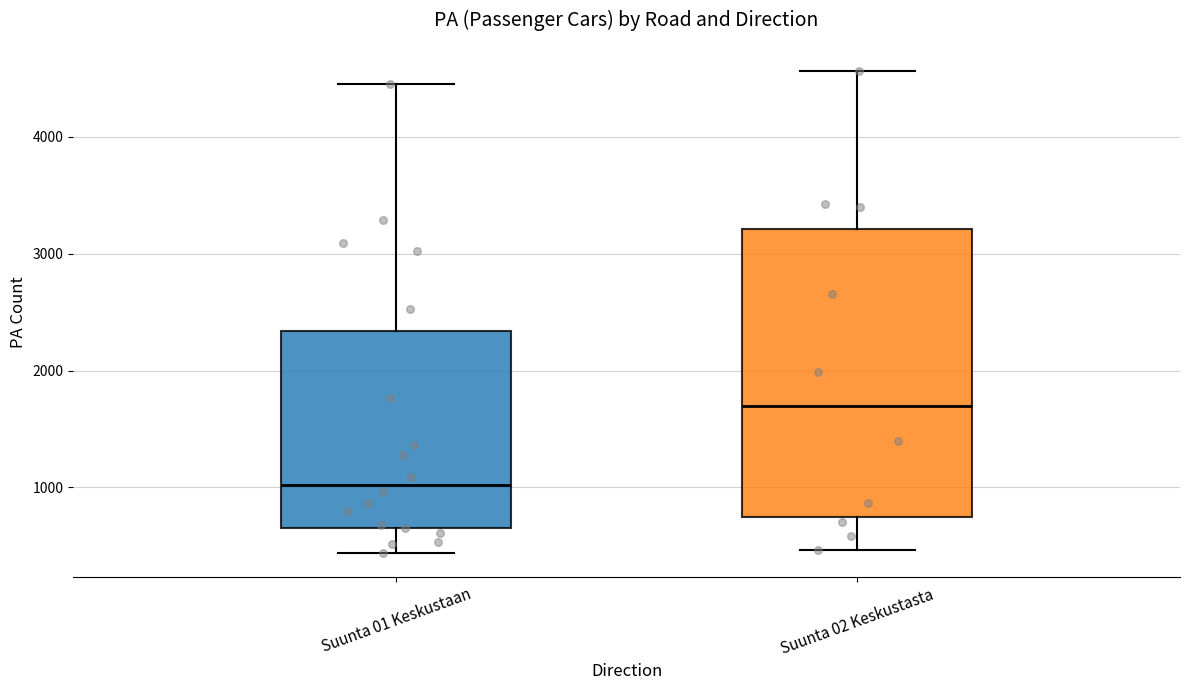

Which box has the highest median line?

Suunta 02 Keskustasta